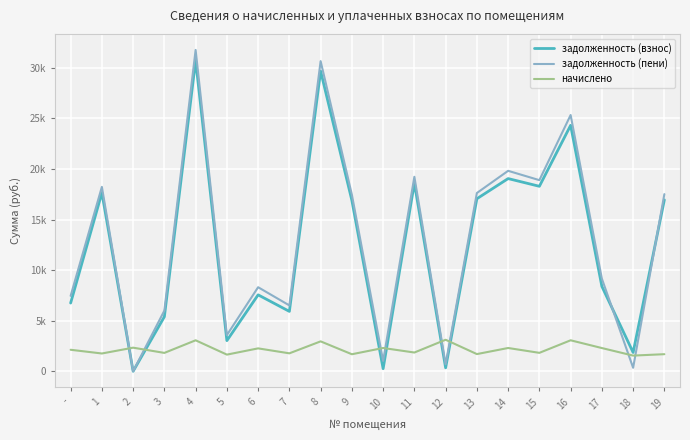

What is the sum of all задолженность (пени) values?

259650.5